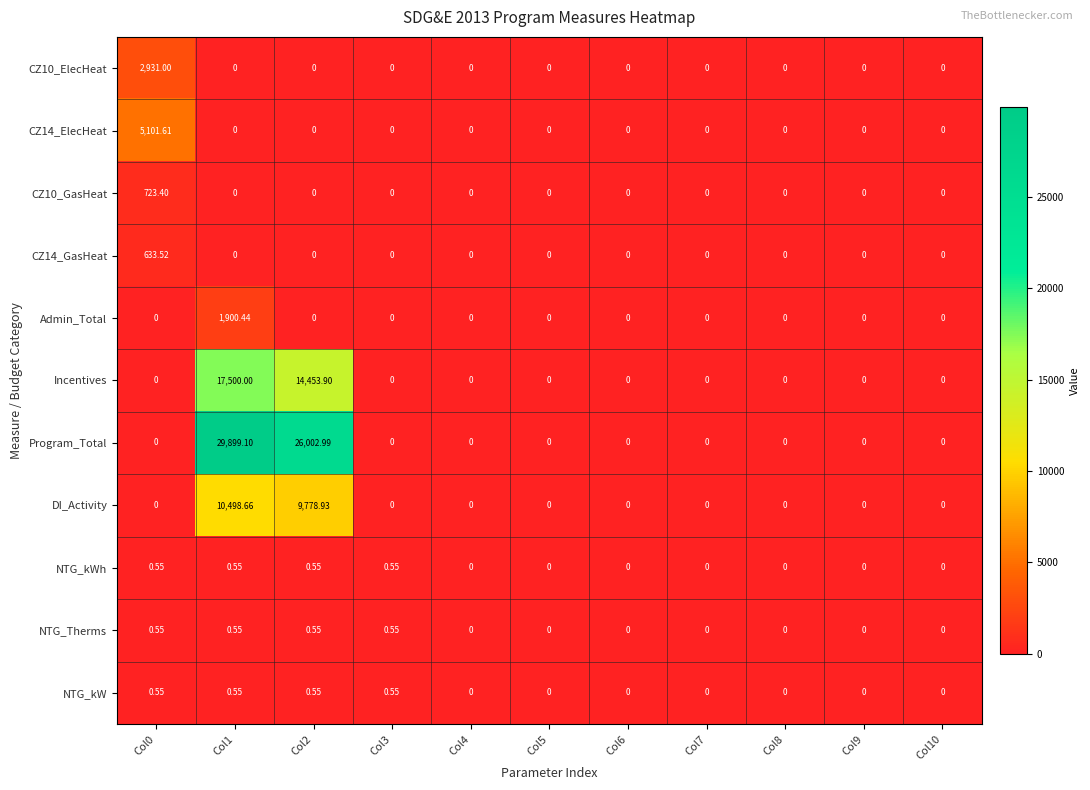

Which series has the largest range (max minus min)?

Program_Total